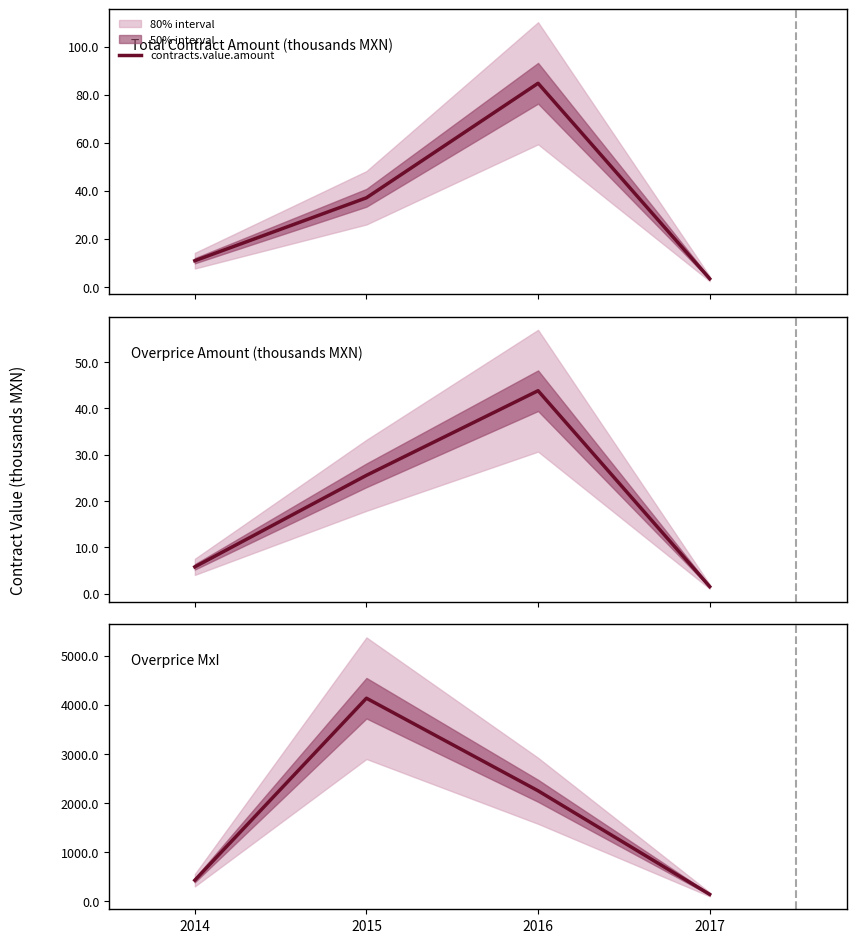

What is the difference between the maximum and minimum values in the contracts.value.amount series?

81.4